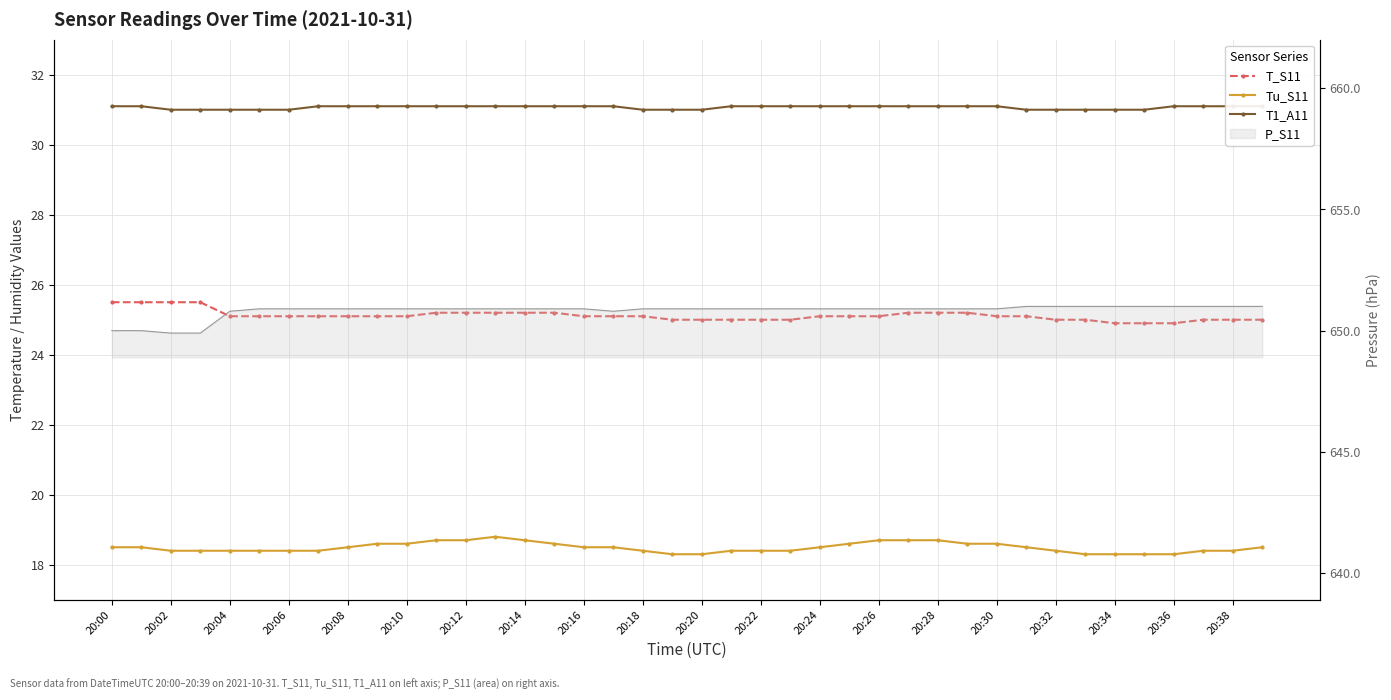

True or false: T1_A11 and Tu_S11 cross at least once.

False